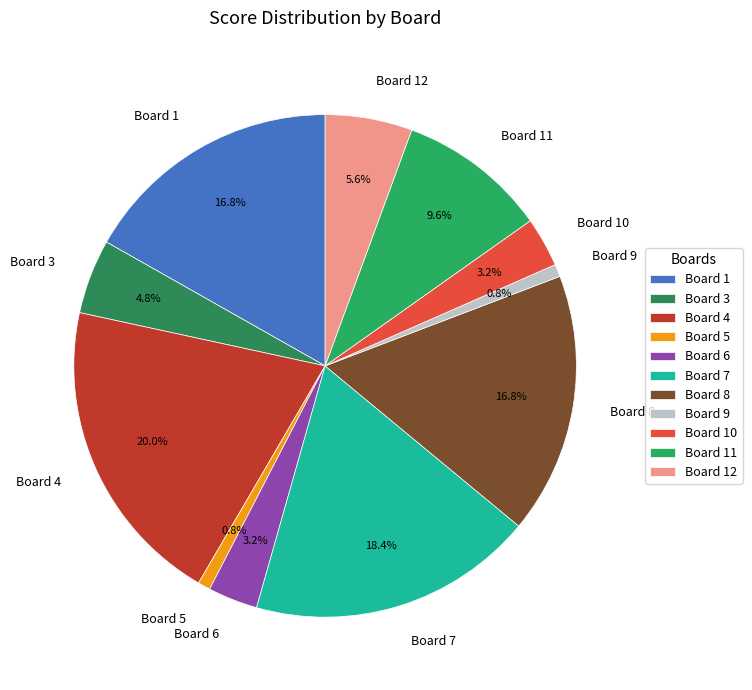

To the nearest percent, what is the combined percentage of Board 9 and Board 10?

4%